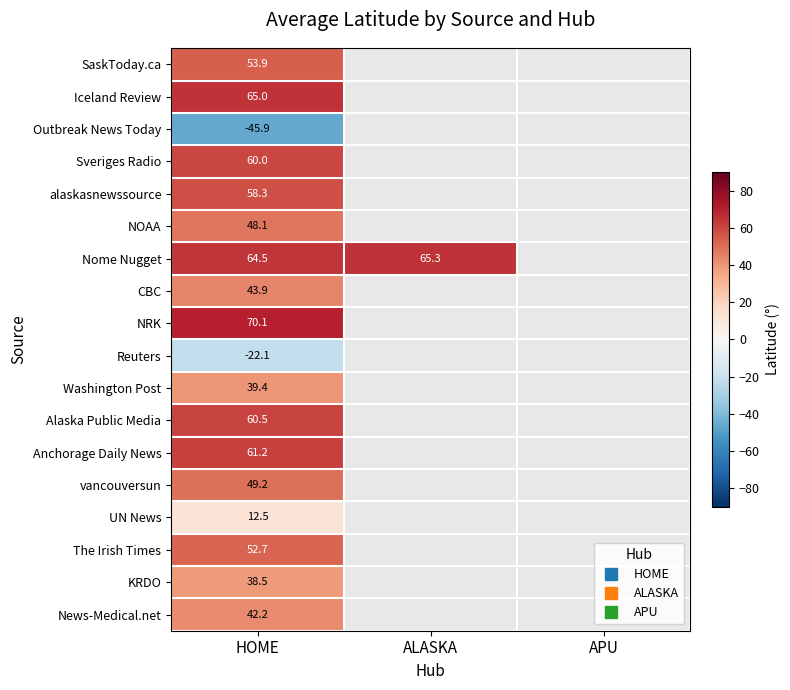

How many positive values does the Alaska Public Media series have?

1